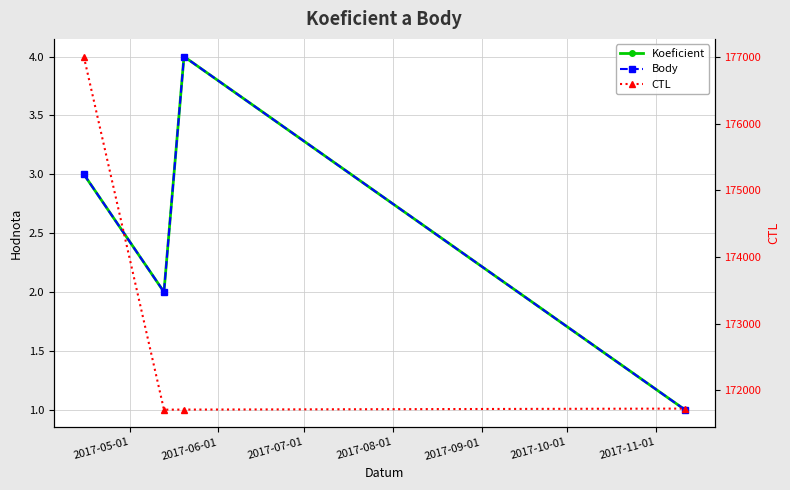

What are all the series names shown in the legend?

Koeficient, Body, CTL